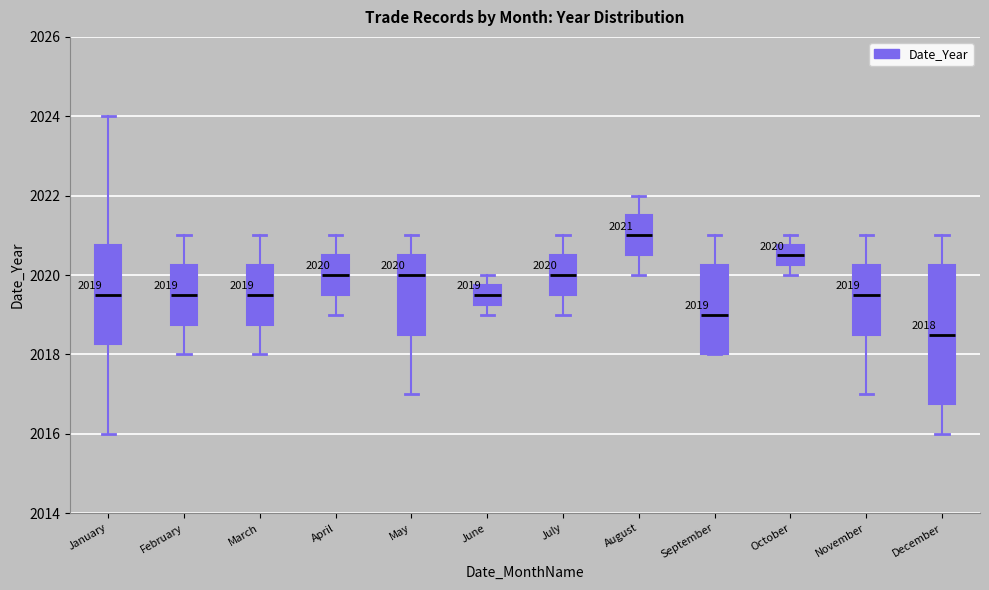

Which box has the lowest median line?

December